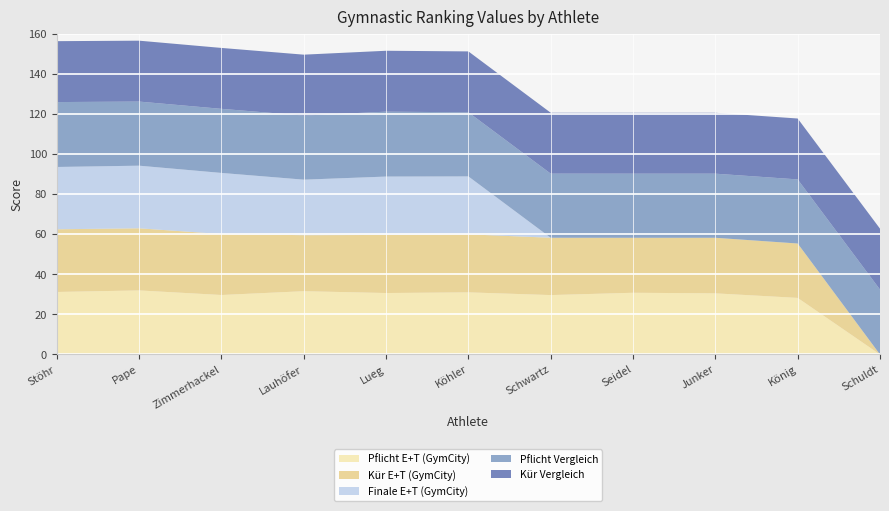

Reading left to right, what are all the values shown in this chart?

Pflicht E+T (GymCity): Stöhr=31.2	Pape=32.0	Zimmerhackel=29.7	Lauhöfer=31.6	Lueg=30.7	Köhler=31.0	Schwartz=29.6	Seidel=30.8	Junker=30.5	König=28.2	Schuldt=0.0
Kür E+T (GymCity): Stöhr=31.3	Pape=31.0	Zimmerhackel=30.4	Lauhöfer=28.0	Lueg=29.0	Köhler=28.9	Schwartz=28.6	Seidel=27.4	Junker=27.7	König=27.1	Schuldt=0.0
Finale E+T (GymCity): Stöhr=31.1	Pape=31.3	Zimmerhackel=30.5	Lauhöfer=27.7	Lueg=29.1	Köhler=28.9	Schwartz=0.0	Seidel=0.0	Junker=0.0	König=0.0	Schuldt=0.0
Pflicht Vergleich: Stöhr=32.4	Pape=32.0	Zimmerhackel=32.0	Lauhöfer=32.0	Lueg=32.4	Köhler=32.0	Schwartz=32.0	Seidel=32.0	Junker=32.0	König=32.0	Schuldt=32.4
Kür Vergleich: Stöhr=30.4	Pape=30.4	Zimmerhackel=30.4	Lauhöfer=30.4	Lueg=30.4	Köhler=30.4	Schwartz=30.4	Seidel=30.4	Junker=30.4	König=30.4	Schuldt=30.4